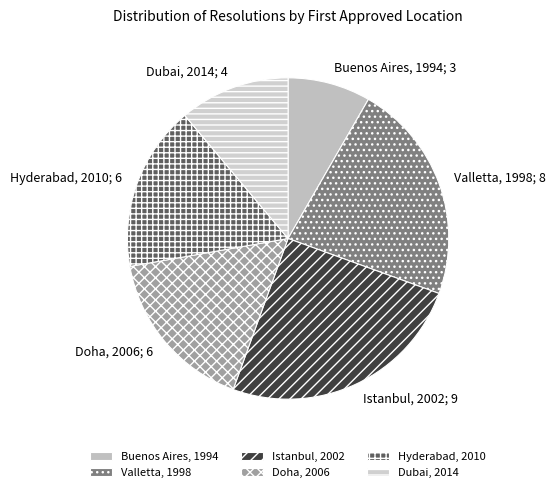

What is the change in value from Buenos Aires, 1994 to Istanbul, 2002?

+6